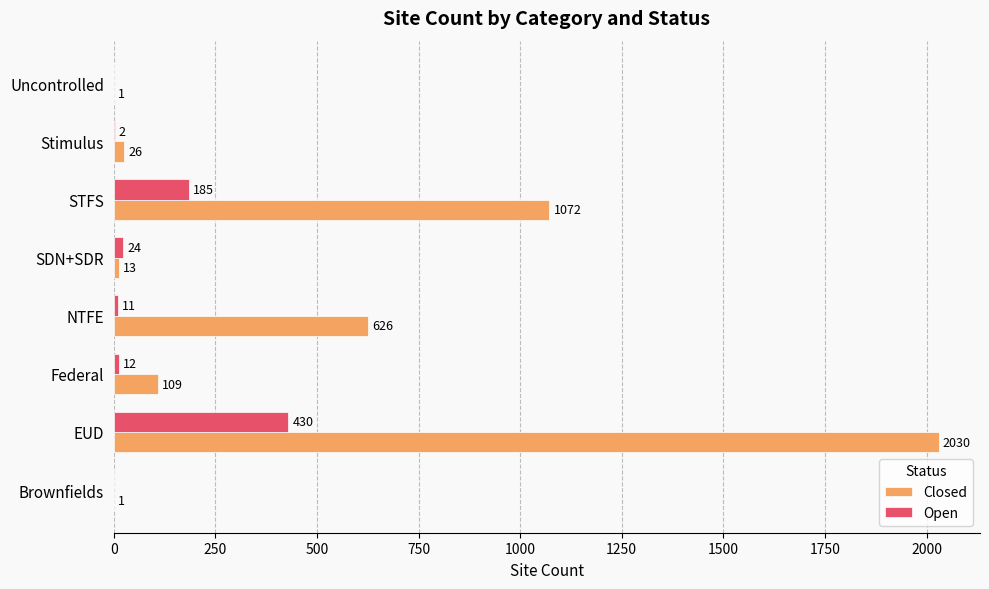

What is the sum of the Open values at Brownfields and Federal?

12